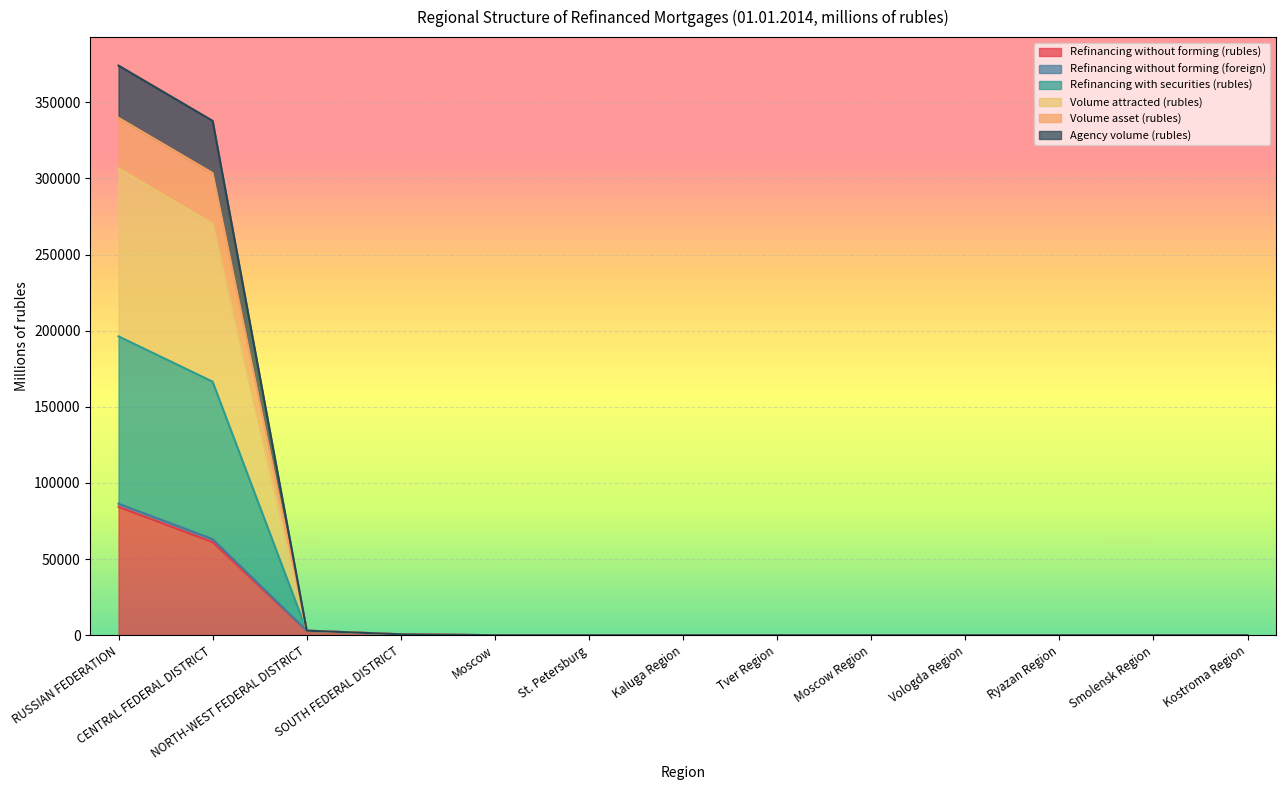

At which label does Refinancing without forming (rubles) reach its peak?

RUSSIAN FEDERATION